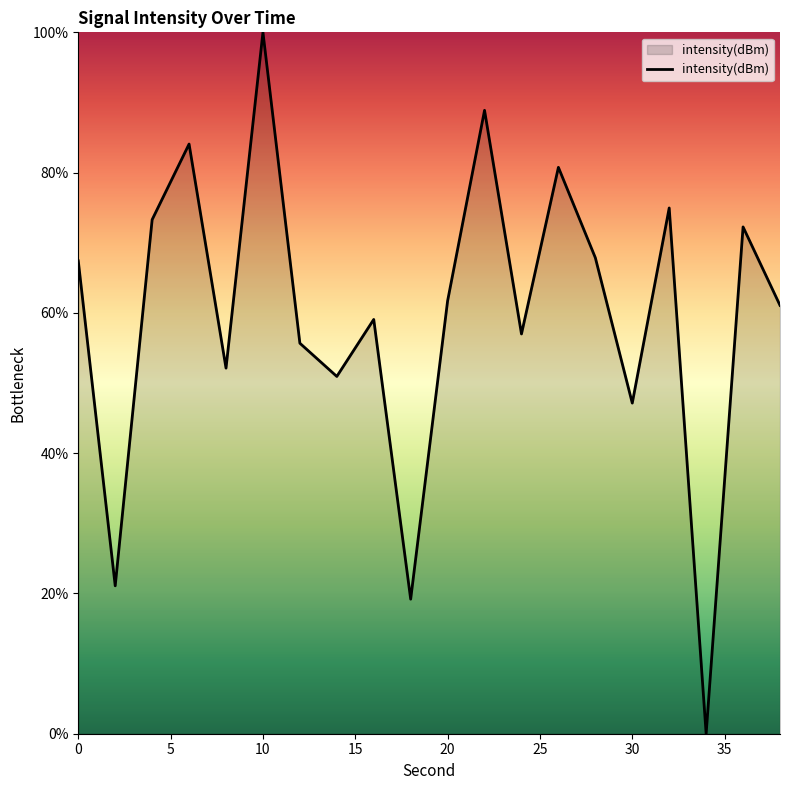

What is the greatest value displayed?

100.0